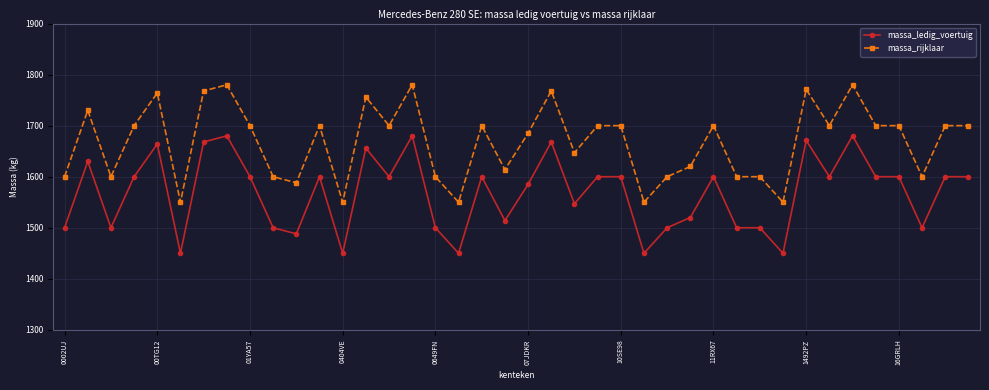

What is the average value of the massa_ledig_voertuig series?

1568